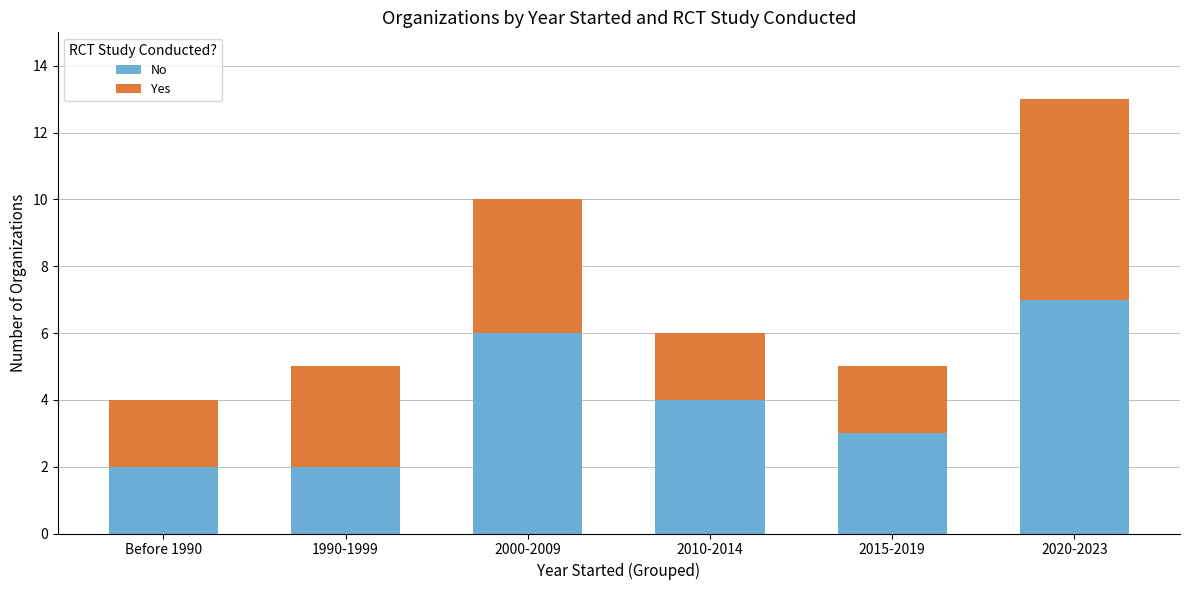

What is the average value of the No series?

4